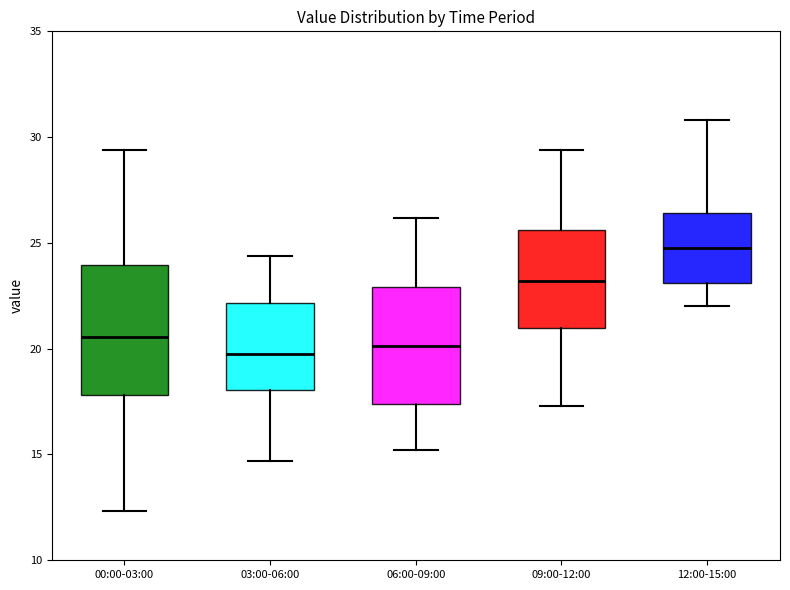

Reading left to right, read every box against the y-axis: the position of its median line, the range the box covers, and the ends of its whiskers. The values are not printed on the chart, so give them approximately, as read against the axis.

00:00-03:00: median 20.5, box 18.0 to 24.0, whiskers 12.5 to 29.5
03:00-06:00: median 20.0, box 18.0 to 22.0, whiskers 14.5 to 24.5
06:00-09:00: median 20.0, box 17.5 to 23.0, whiskers 15.0 to 26.0
09:00-12:00: median 23.0, box 21.0 to 25.5, whiskers 17.5 to 29.5
12:00-15:00: median 25.0, box 23.0 to 26.5, whiskers 22.0 to 31.0